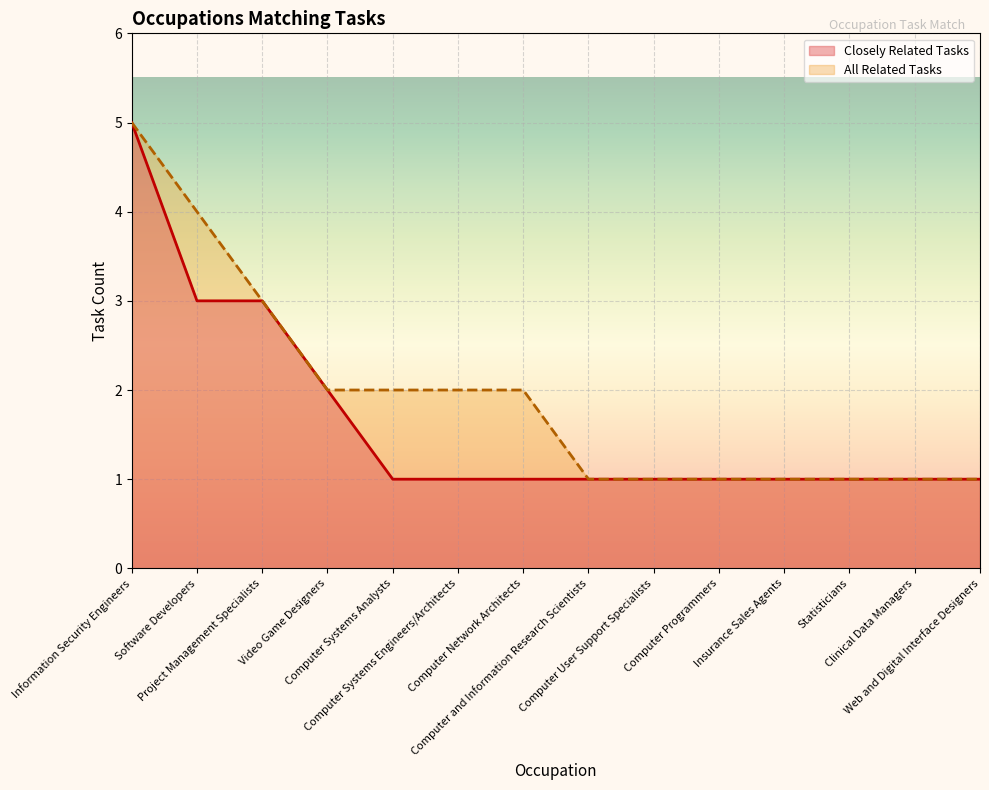

Reading right to left, list all the values displayed in this chart.

Closely Related Tasks: Web and Digital Interface Designers=1	Clinical Data Managers=1	Statisticians=1	Insurance Sales Agents=1	Computer Programmers=1	Computer User Support Specialists=1	Computer and Information Research Scientists=1	Computer Network Architects=1	Computer Systems Engineers/Architects=1	Computer Systems Analysts=1	Video Game Designers=2	Project Management Specialists=3	Software Developers=3	Information Security Engineers=5
All Related Tasks: Web and Digital Interface Designers=1	Clinical Data Managers=1	Statisticians=1	Insurance Sales Agents=1	Computer Programmers=1	Computer User Support Specialists=1	Computer and Information Research Scientists=1	Computer Network Architects=2	Computer Systems Engineers/Architects=2	Computer Systems Analysts=2	Video Game Designers=2	Project Management Specialists=3	Software Developers=4	Information Security Engineers=5